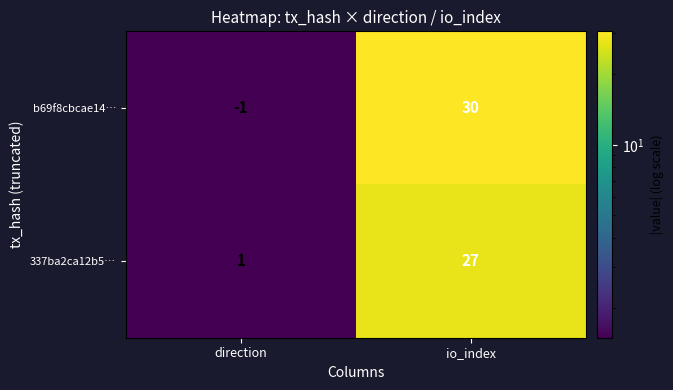

List the series in order of their peak value, highest first.

b69f8cbcae14…, 337ba2ca12b5…